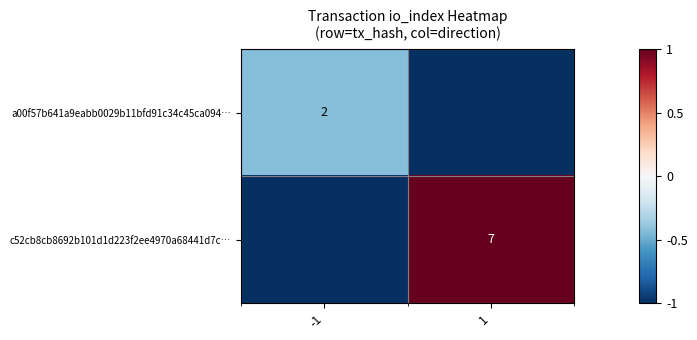

The a00f57b641a9eabb0029b11bfd91c34c45ca094… series shows 2 at -1. True or false?

True